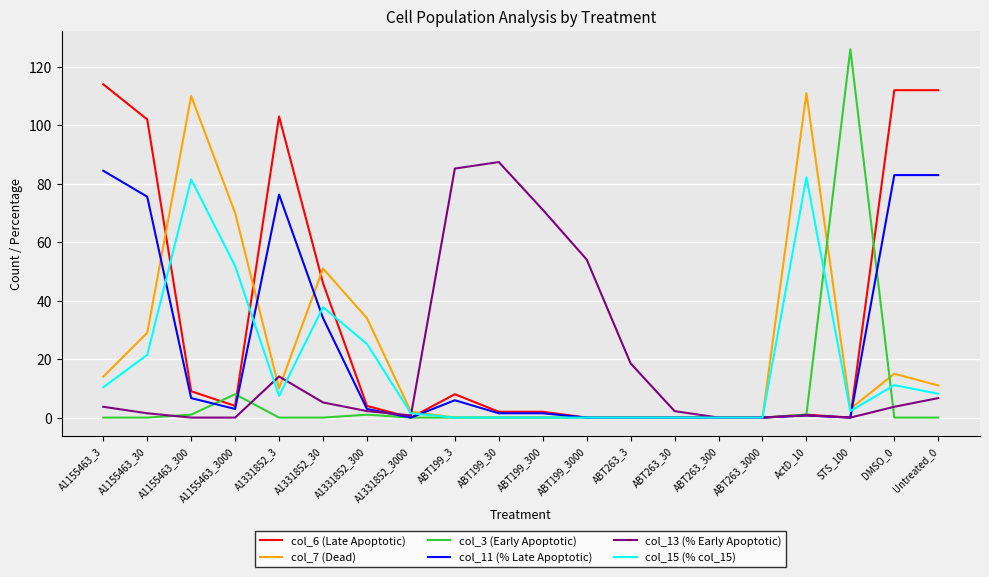

Which series has the largest total across all categories?

col_6 (Late Apoptotic)